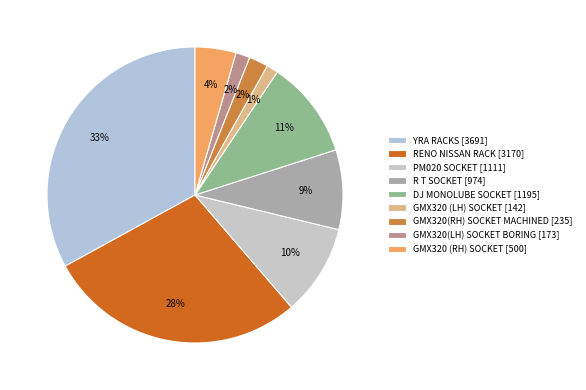

Is there any slice that represents more than half of the pie?

No